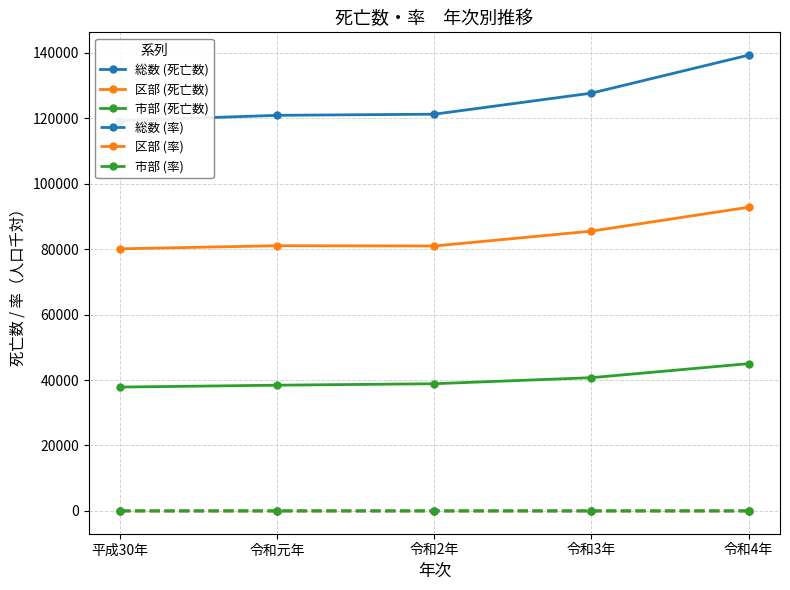

Reading left to right, extract all data points from this chart.

総数 (死亡数): 119253.0	120870.0	121219.0	127649.0	139264.0
区部 (死亡数): 80091.0	81032.0	80955.0	85490.0	92797.0
市部 (死亡数): 37847.0	38423.0	38869.0	40722.0	45006.0
総数 (率): 8.9	9.0	9.0	9.5	10.4
区部 (率): 8.4	8.4	8.7	8.8	9.5
市部 (率): 9.0	9.1	9.4	9.6	10.6